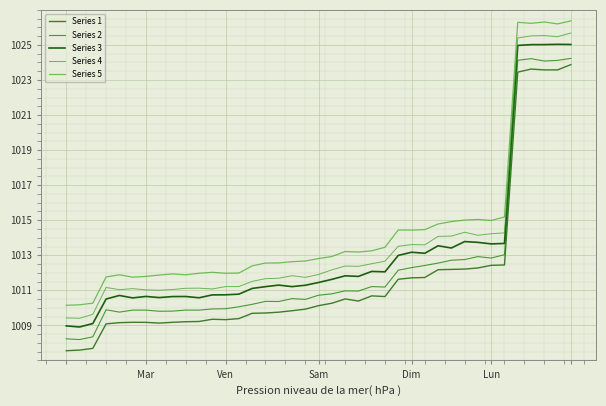

Which label corresponds to the smallest value in the chart?

Mar